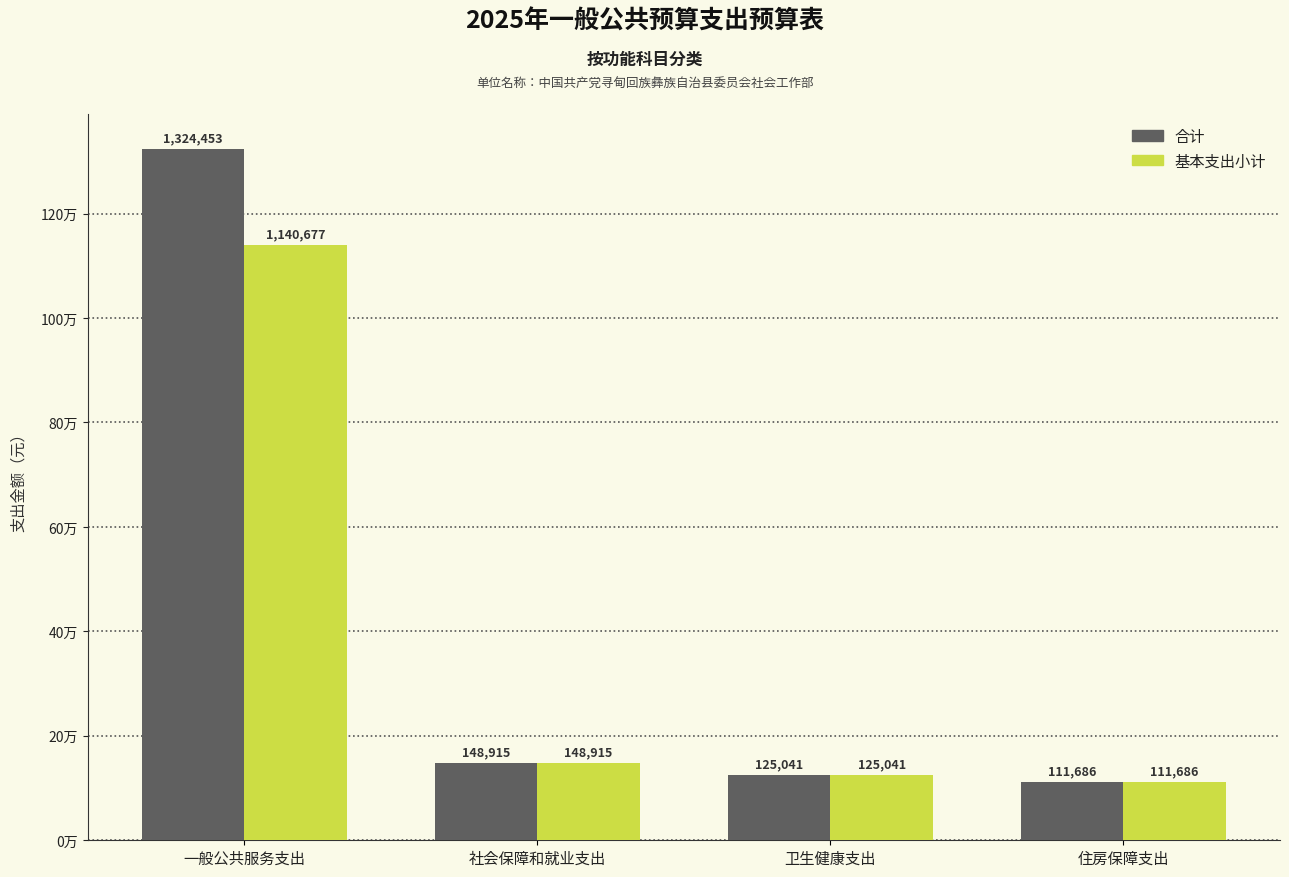

What value does the 合计 series have at 卫生健康支出?

125041.1